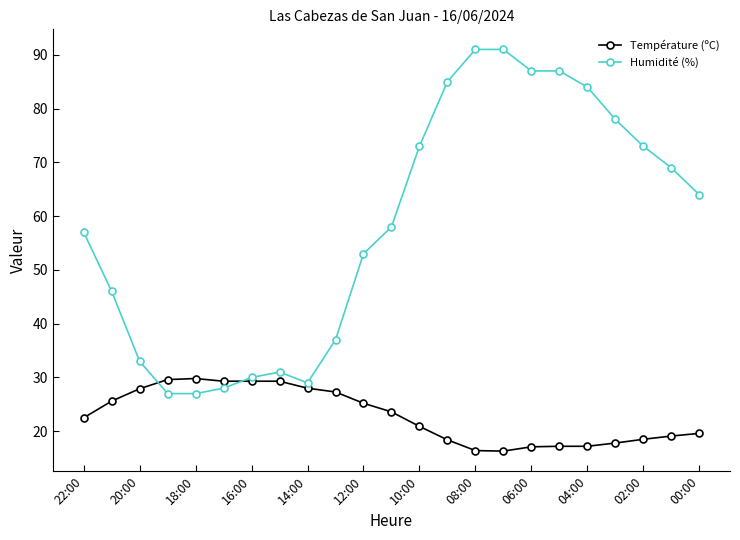

What is the lowest value of the Humidité (%) series?

27.0